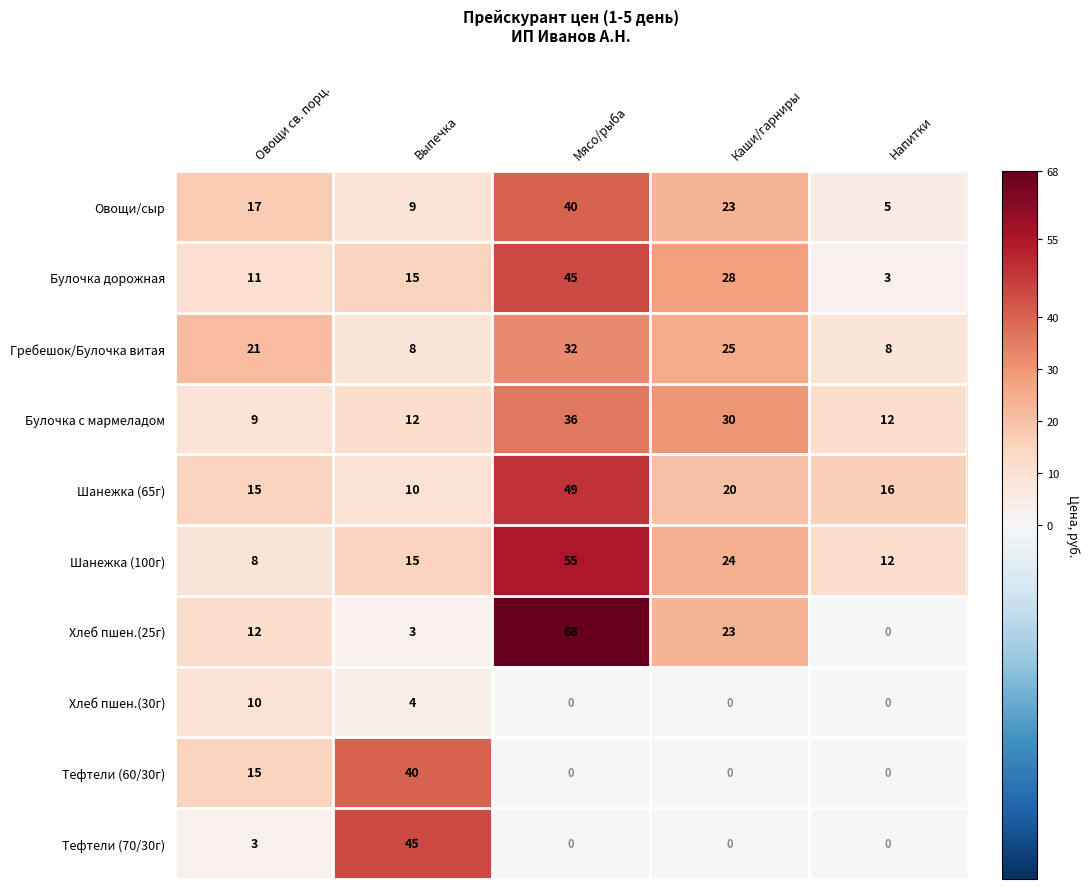

Read the Гребешок/Булочка витая value at Мясо/рыба.

32